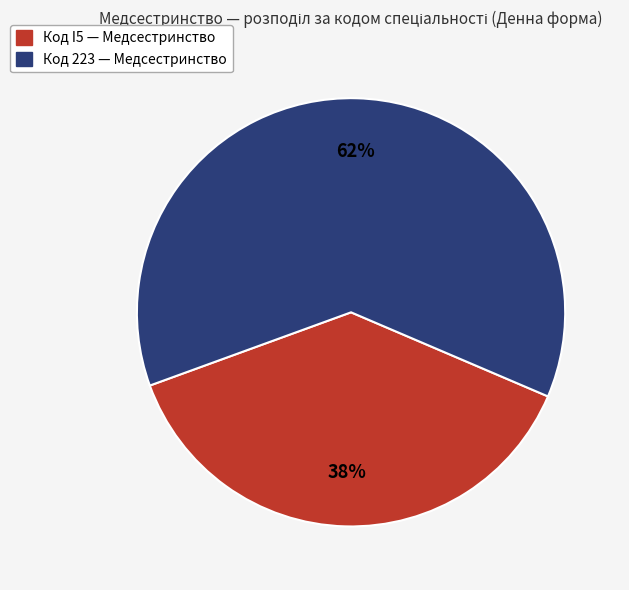

To the nearest percent, what is the difference between the largest and smallest slice percentages?

24%